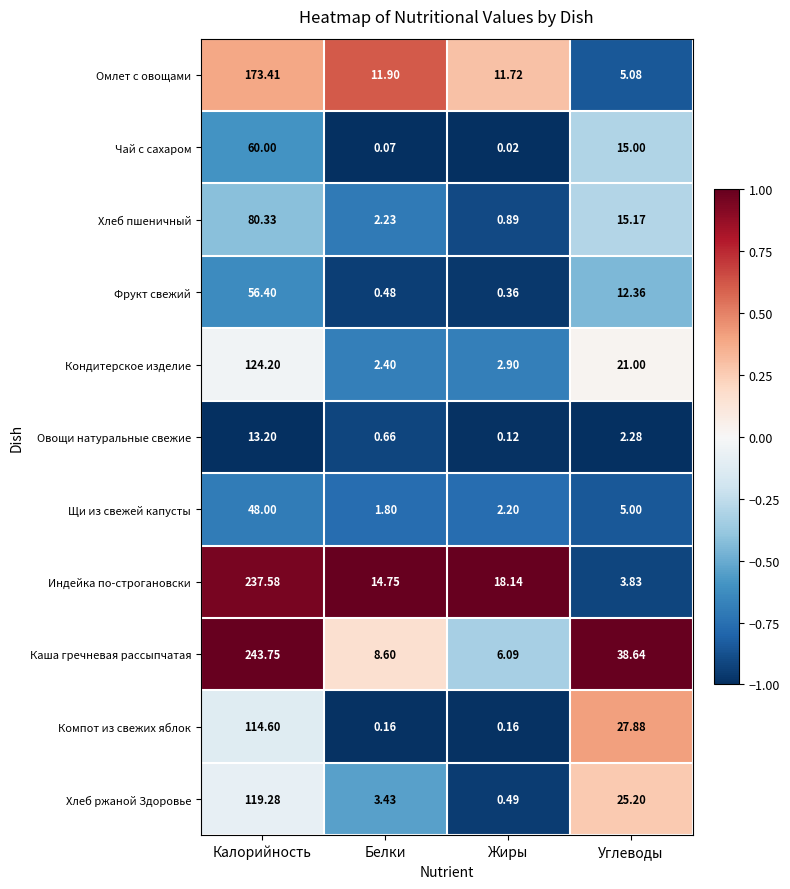

Rank the series by their maximum value, from highest to lowest.

Каша гречневая рассыпчатая, Индейка по-строгановски, Омлет с овощами, Кондитерское изделие, Хлеб ржаной Здоровье, Компот из свежих яблок, Хлеб пшеничный, Чай с сахаром, Фрукт свежий, Щи из свежей капусты, Овощи натуральные свежие